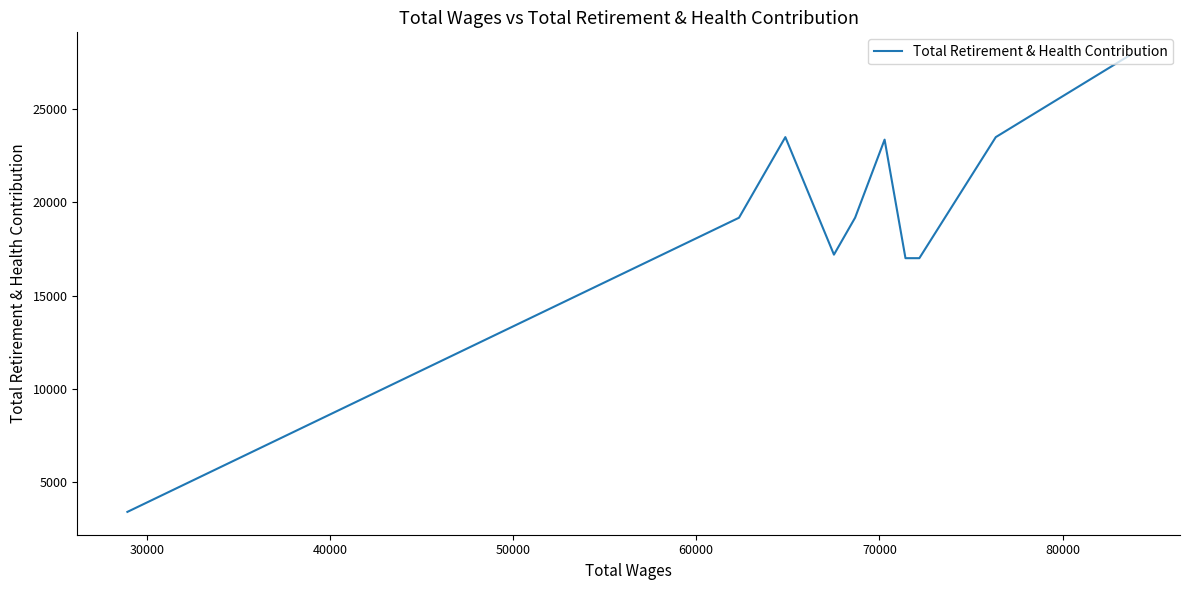

How many data points are above 19176?

4